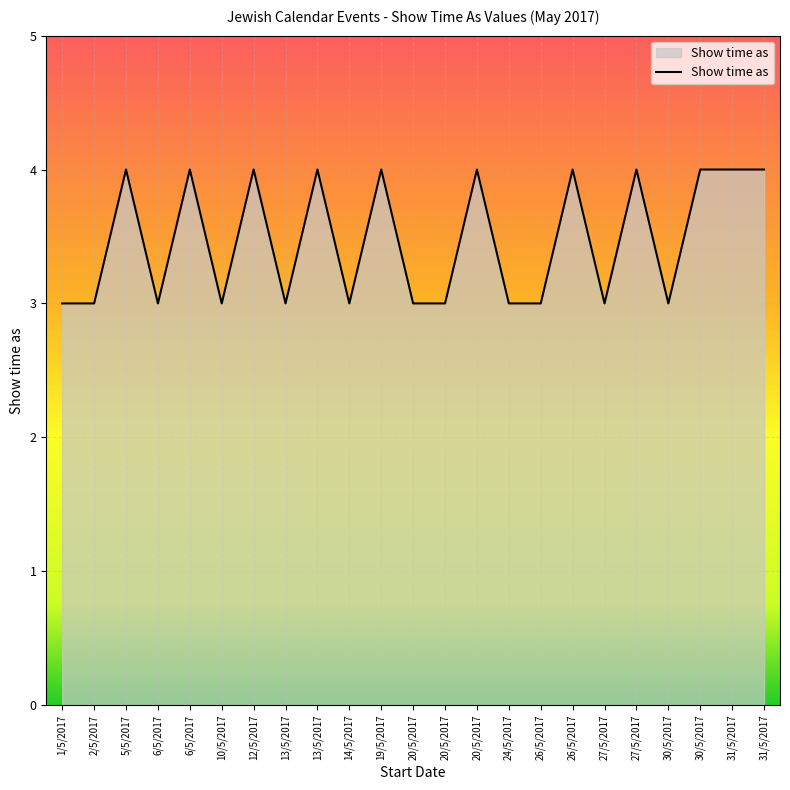

At which category does the data reach its first local valley?

6/5/2017